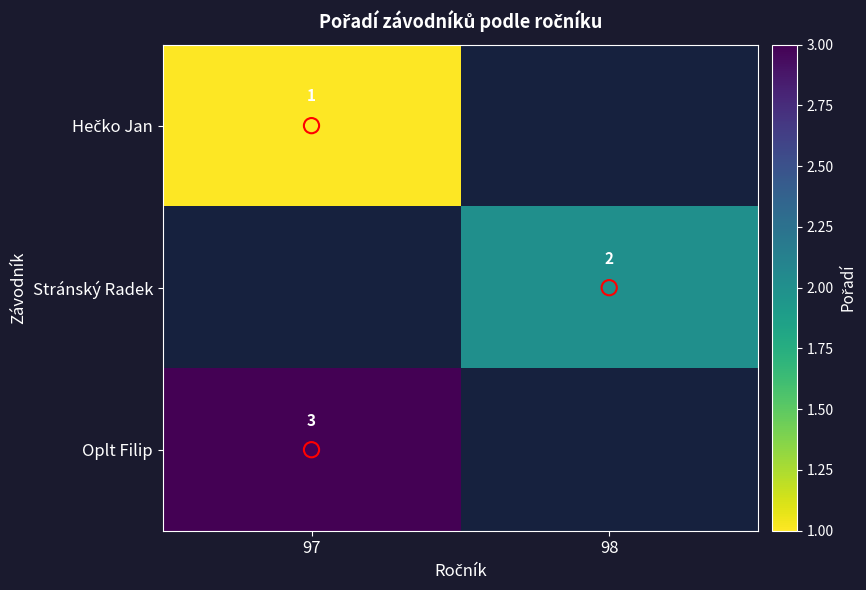

What is the greatest value displayed?

3.0